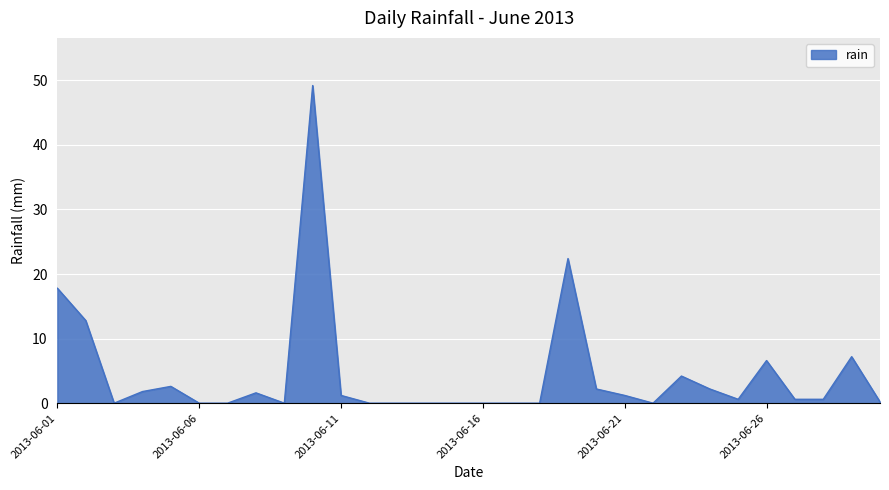

What is the greatest value displayed?

49.2